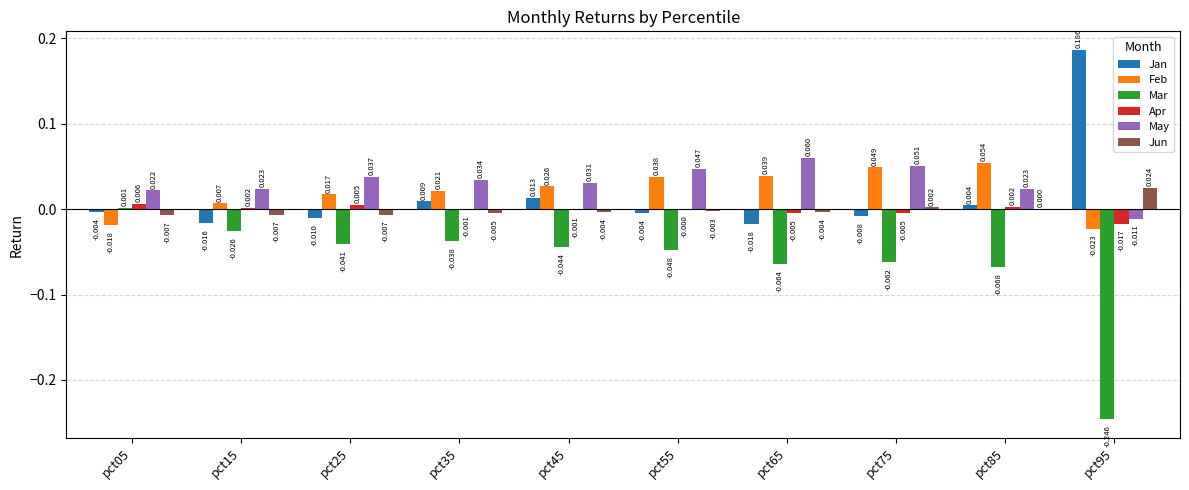

How many groups of bars are there?

10